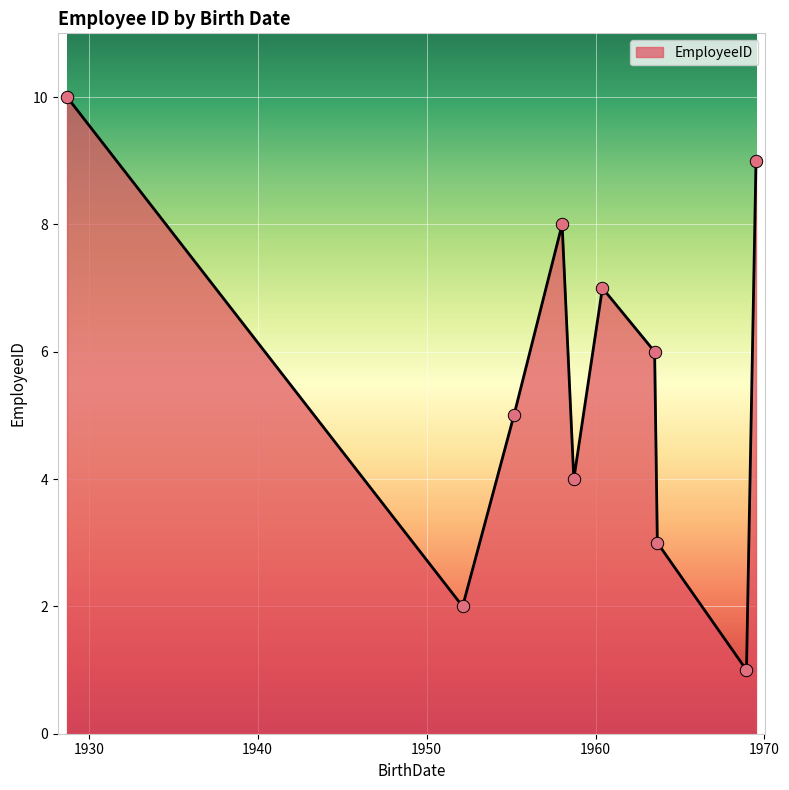

What is the greatest value displayed?

10